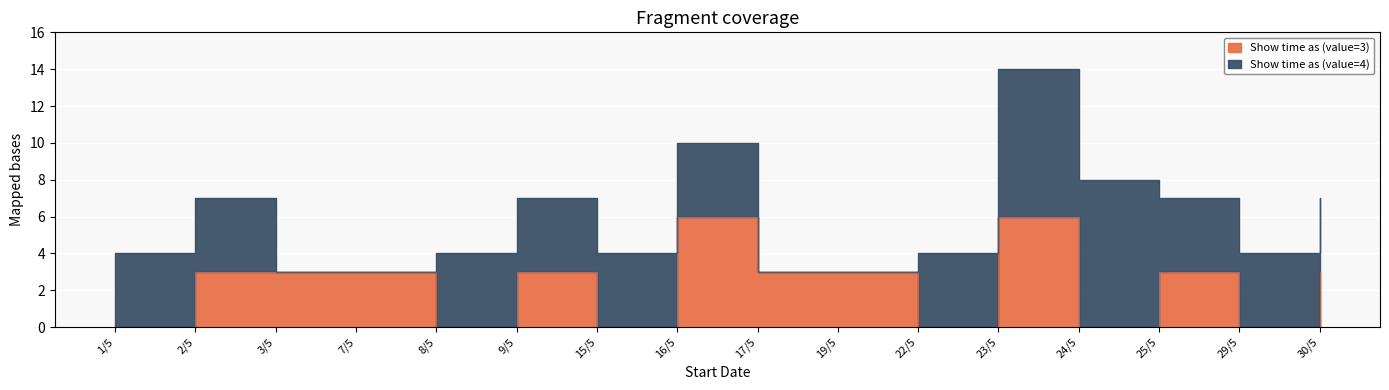

Reading right to left, list all the values displayed in this chart.

3	0	3	0	6	0	3	3	6	0	3	0	3	3	3	0